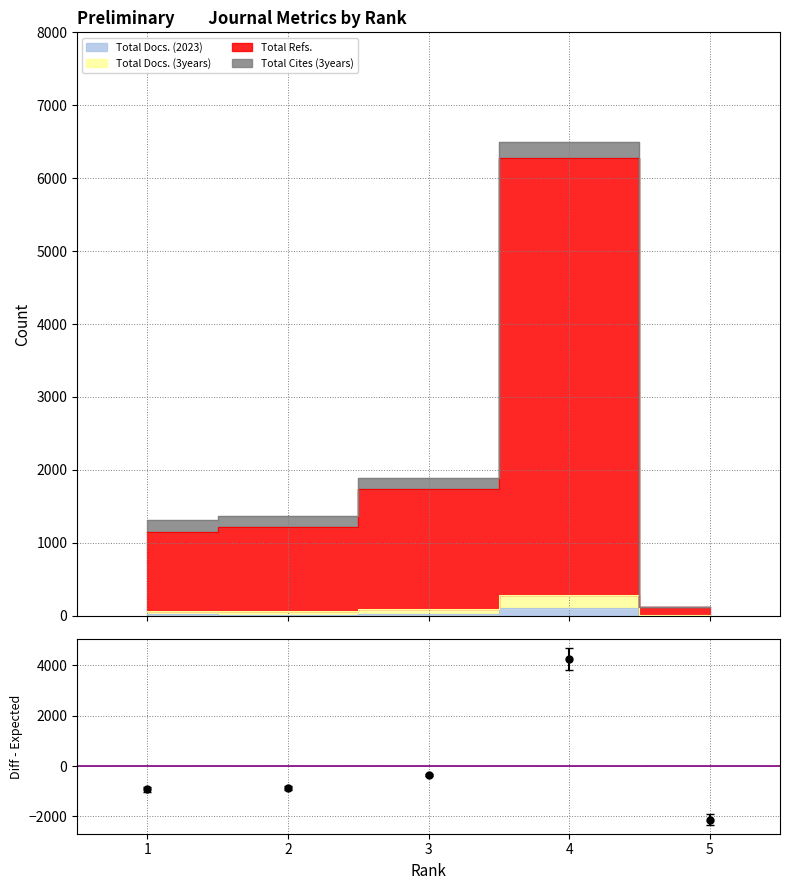

Is it true that the value at 1 is -384.5?

False